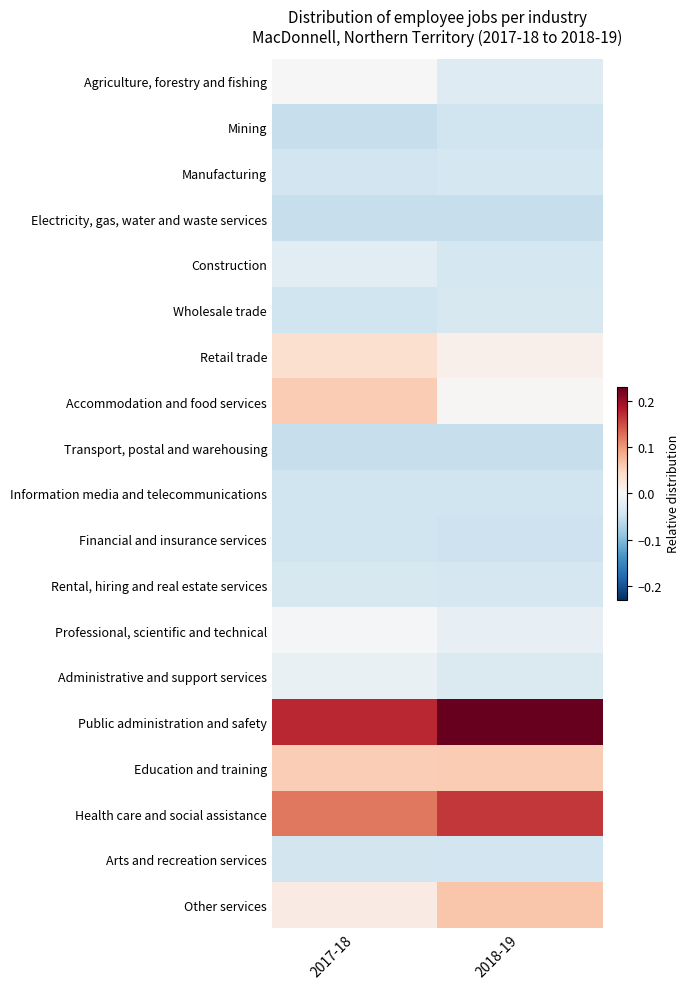

Rank the series by their maximum value, from highest to lowest.

Public administration and safety, Health care and social assistance, Other services, Accommodation and food services, Education and training, Retail trade, Agriculture, forestry and fishing, Professional, scientific and technical, Administrative and support services, Construction, Rental, hiring and real estate services, Wholesale trade, Manufacturing, Arts and recreation services, Financial and insurance services, Information media and telecommunications, Mining, Electricity, gas, water and waste services, Transport, postal and warehousing